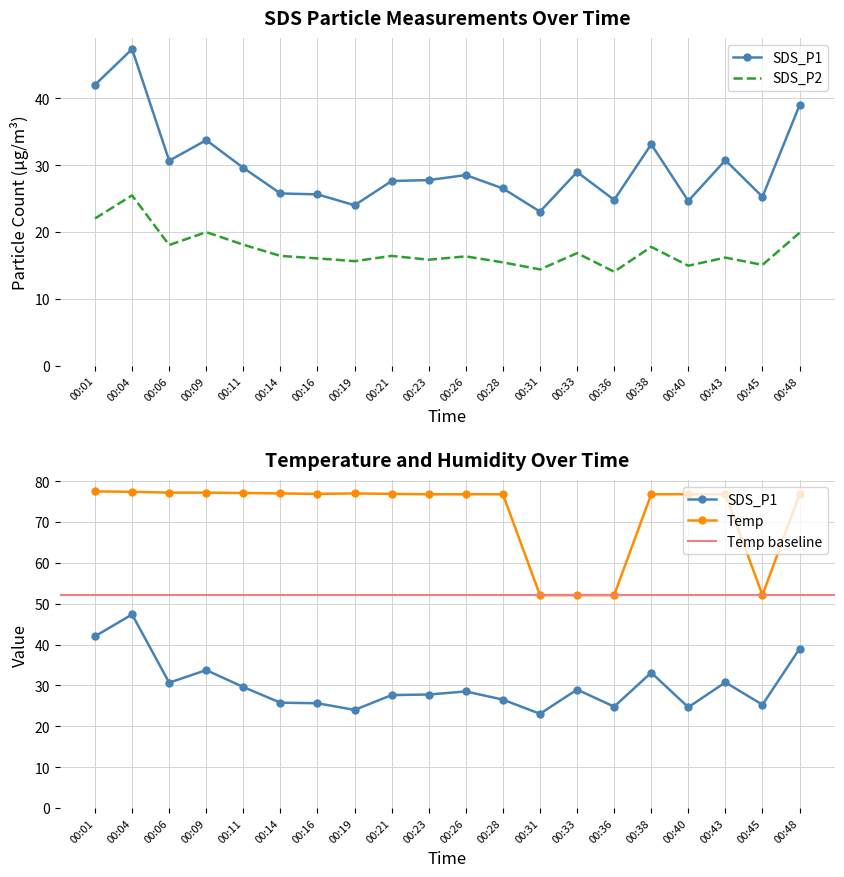

Is the value of Temp at 00:01 greater than the value of SDS_P1 at 00:40?

Yes